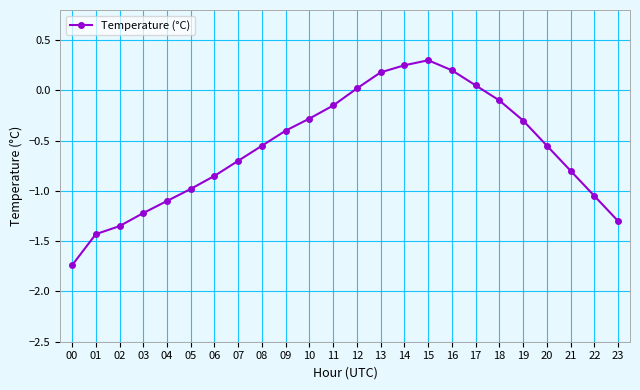

What is the sum of all values?

-13.8